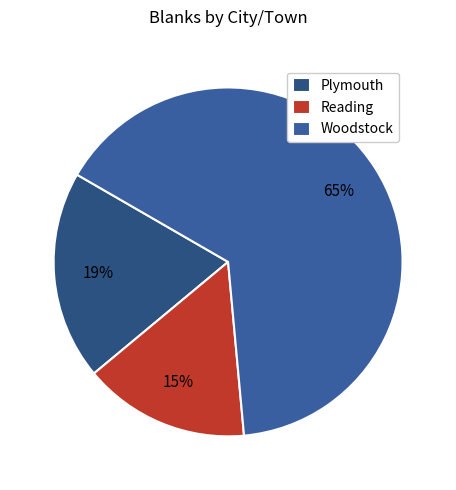

Which has a higher value, Reading or Plymouth?

Plymouth